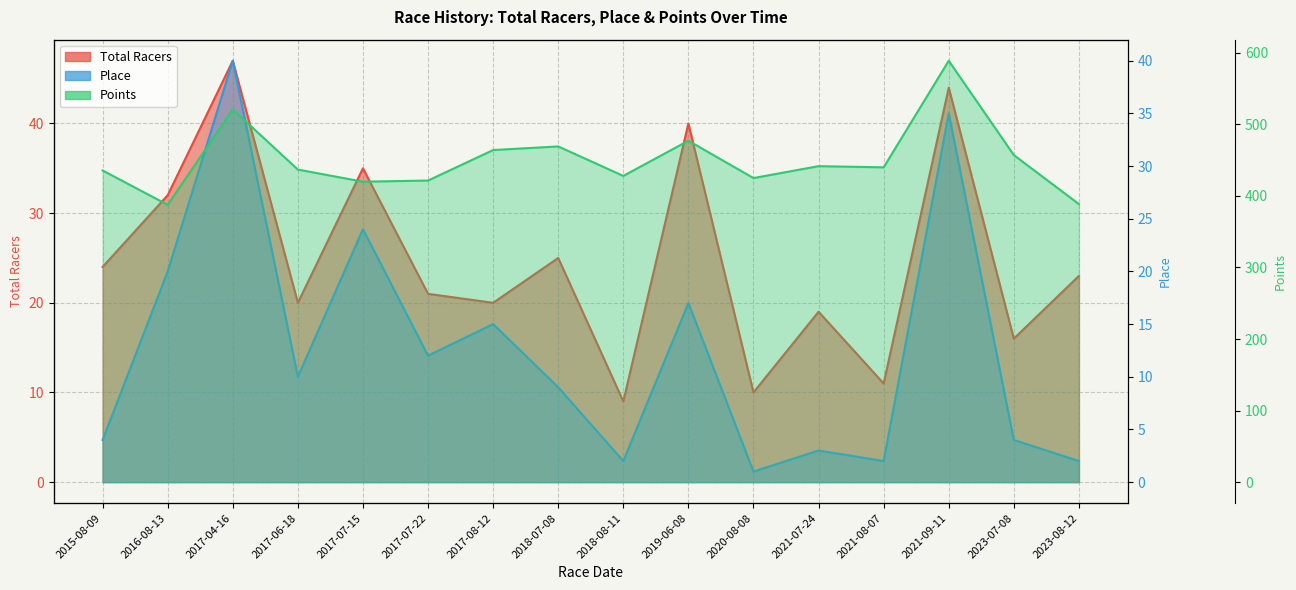

Rank the categories by Total Racers value from highest to lowest.

2017-04-16, 2021-09-11, 2019-06-08, 2017-07-15, 2016-08-13, 2018-07-08, 2015-08-09, 2023-08-12, 2017-07-22, 2017-06-18, 2017-08-12, 2021-07-24, 2023-07-08, 2021-08-07, 2020-08-08, 2018-08-11